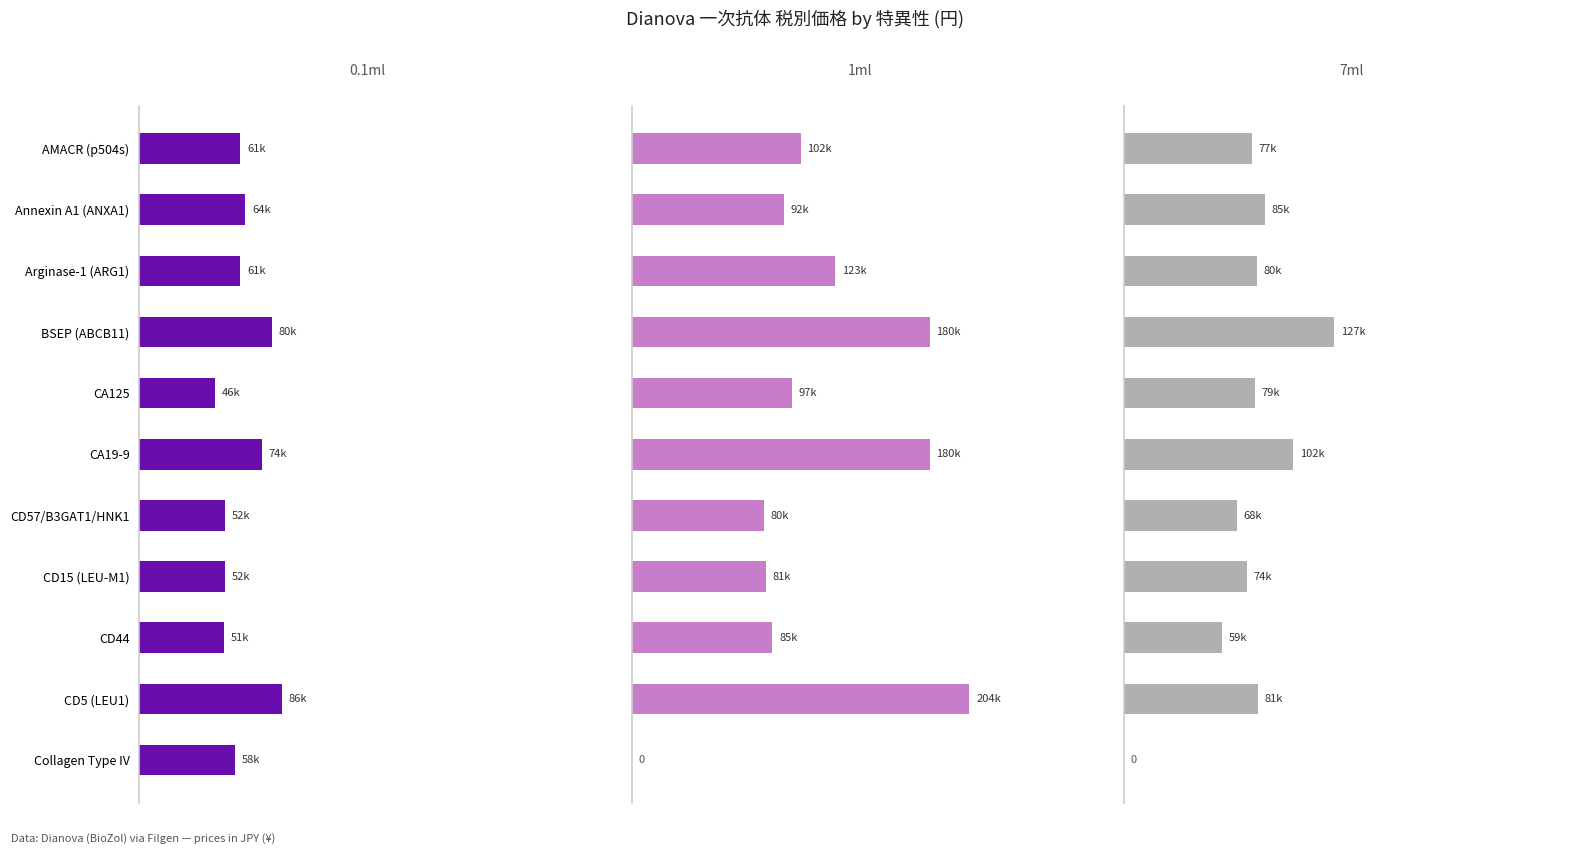

The 0.1ml series shows 86000 at CD5 (LEU1). True or false?

True